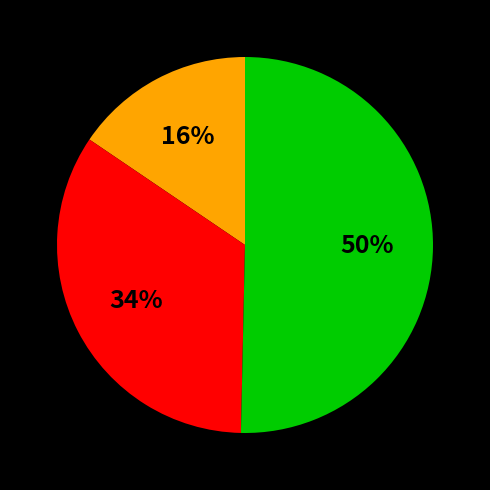

To the nearest percent, what is the average slice percentage?

33%